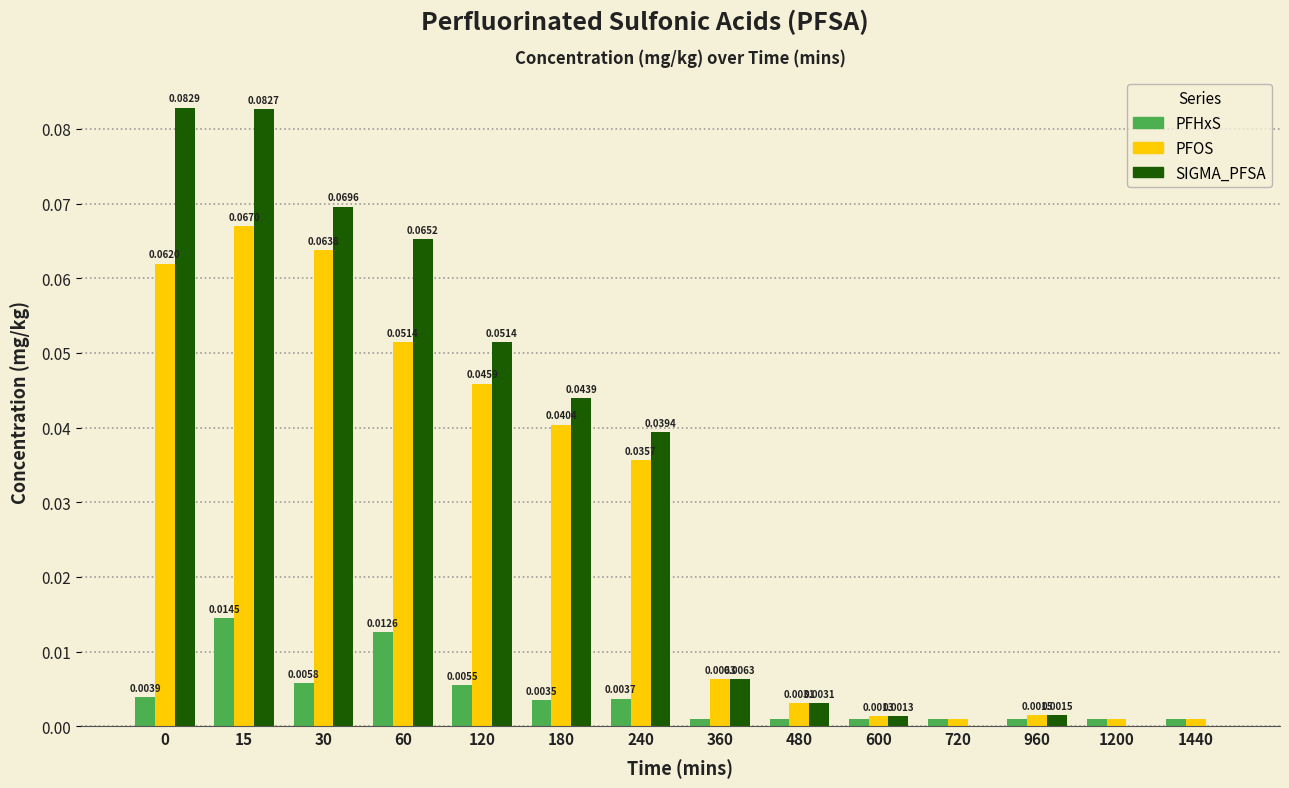

Count the number of data series in this chart.

3